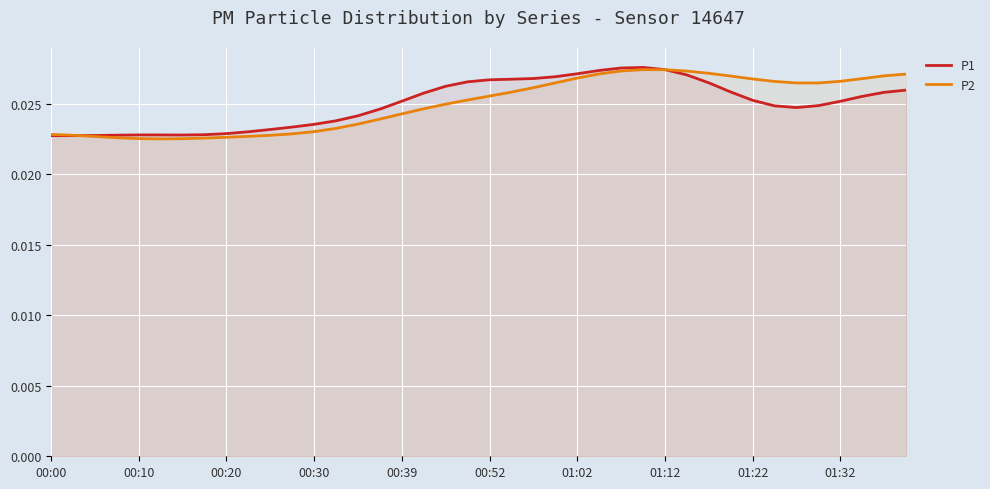

True or false: P1 has a value of 0.0 at 29.

False